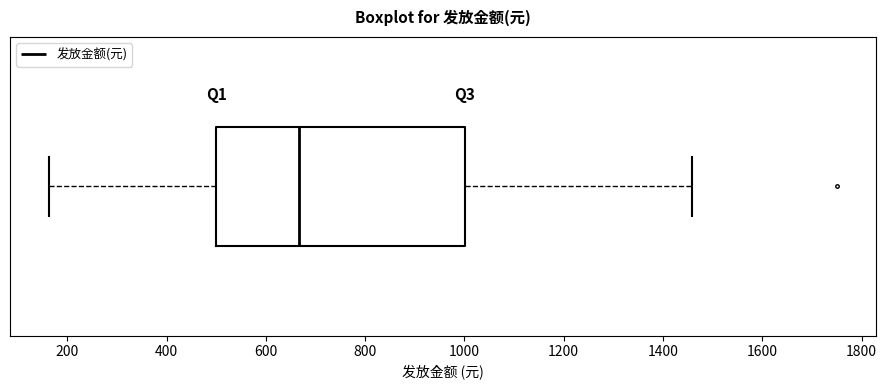

Where does the median line of the box sit on the x-axis? The values are not printed on the chart, so give them approximately, as read against the axis.

660